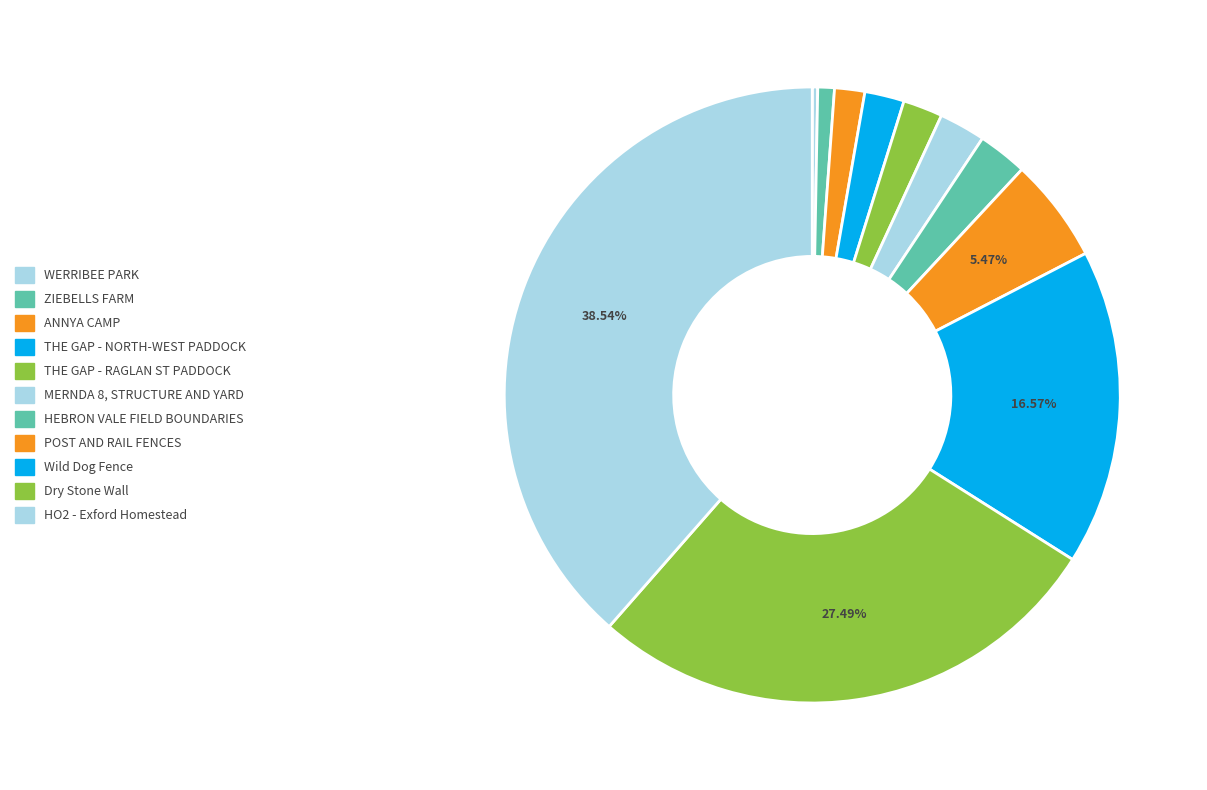

Which category has the smallest portion of the pie?

WERRIBEE PARK